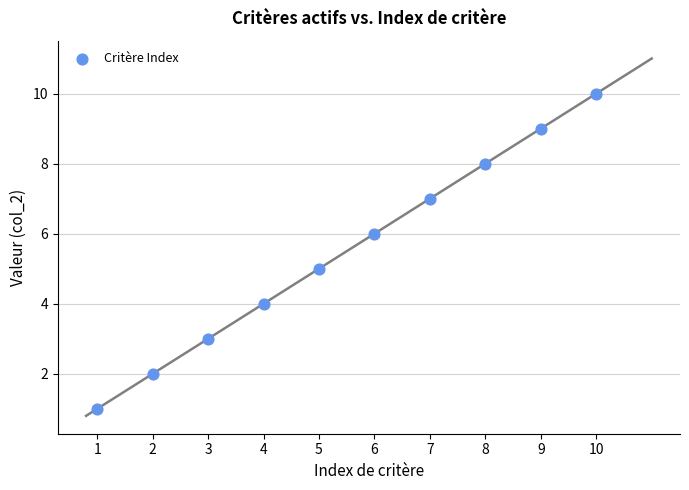

What is the range of Y values (max minus min)?

9